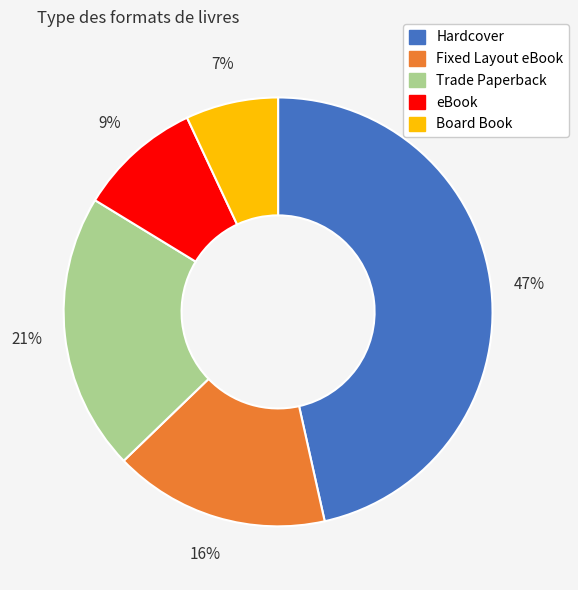

Is it true that Fixed Layout eBook is 25% of the pie?

False